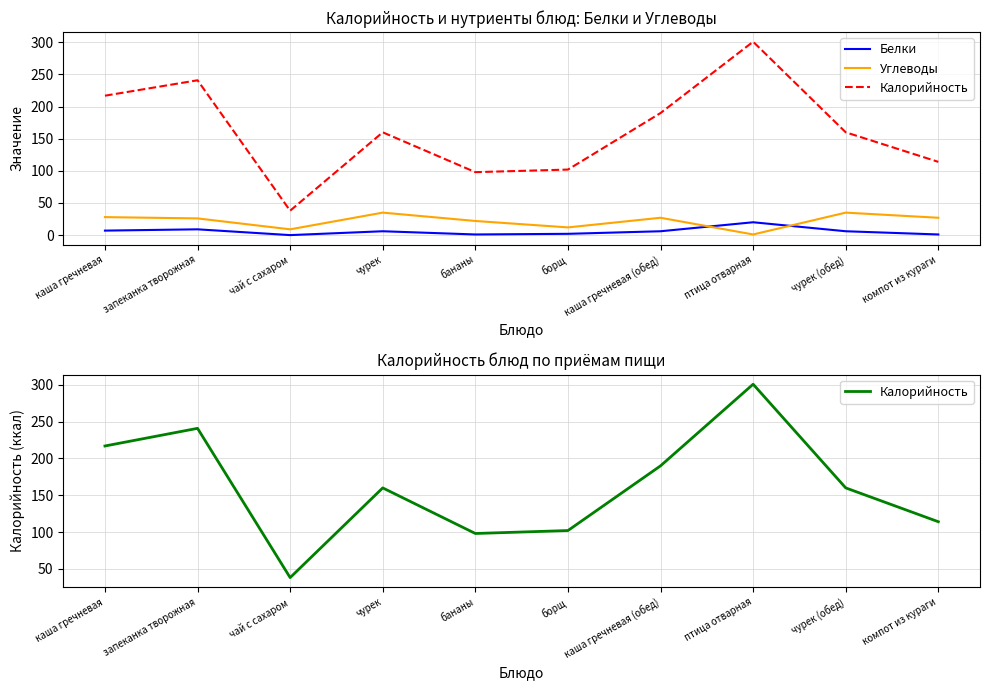

What is the value of the Калорийность point at the 10th from the left?

114